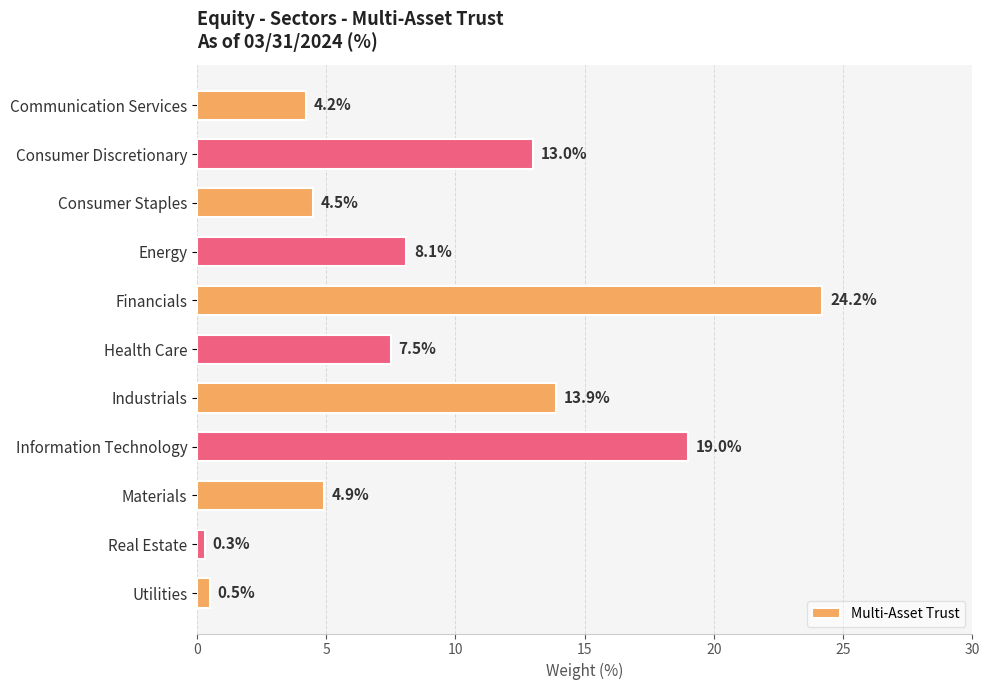

Reading bottom to top, transcribe all the data shown in this chart.

Utilities=0.5	Real Estate=0.3	Materials=4.9	Information Technology=19.0	Industrials=13.9	Health Care=7.5	Financials=24.2	Energy=8.1	Consumer Staples=4.5	Consumer Discretionary=13.0	Communication Services=4.2